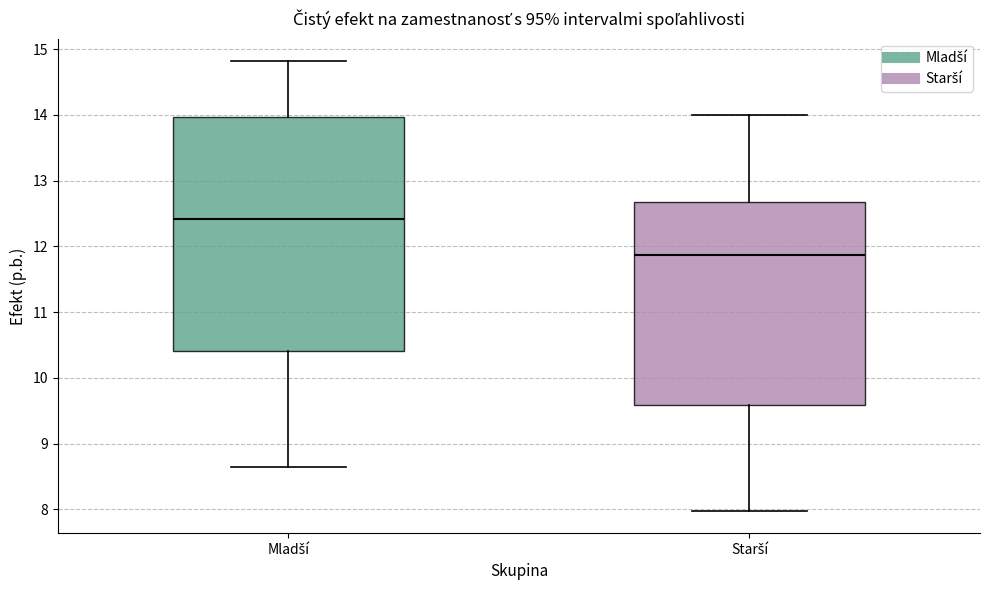

Reading left to right, transcribe this box plot: for each box, give where its median line is, the range the box spans, and where its two whiskers end, as read against the y-axis. The values are not printed on the chart, so give them approximately, as read against the axis.

Mladší: median 12.4, box 10.4 to 14.0, whiskers 8.6 to 14.8
Starší: median 11.9, box 9.6 to 12.7, whiskers 8.0 to 14.0